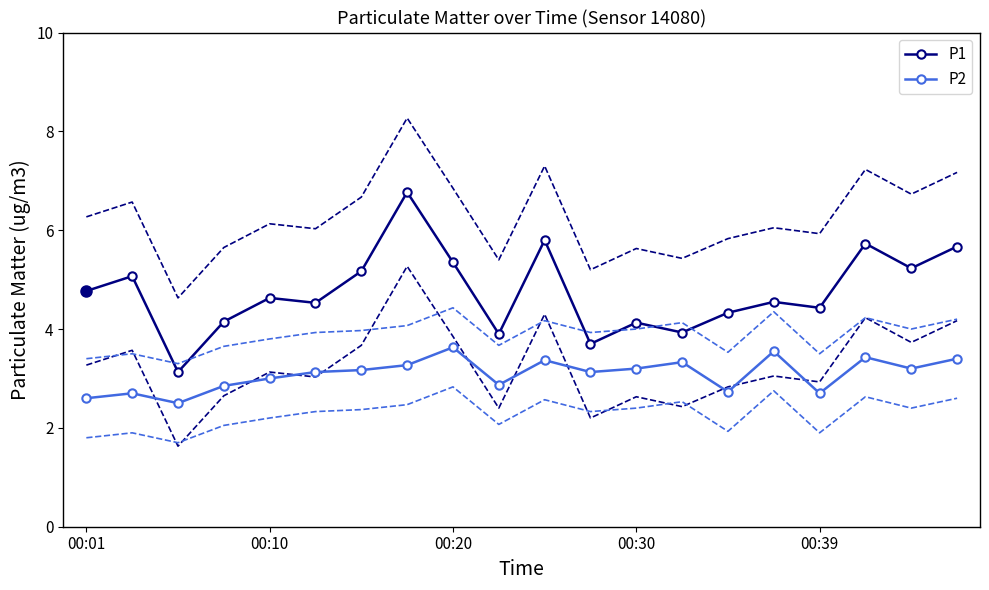

True or false: P1 and P2 cross at least once.

False